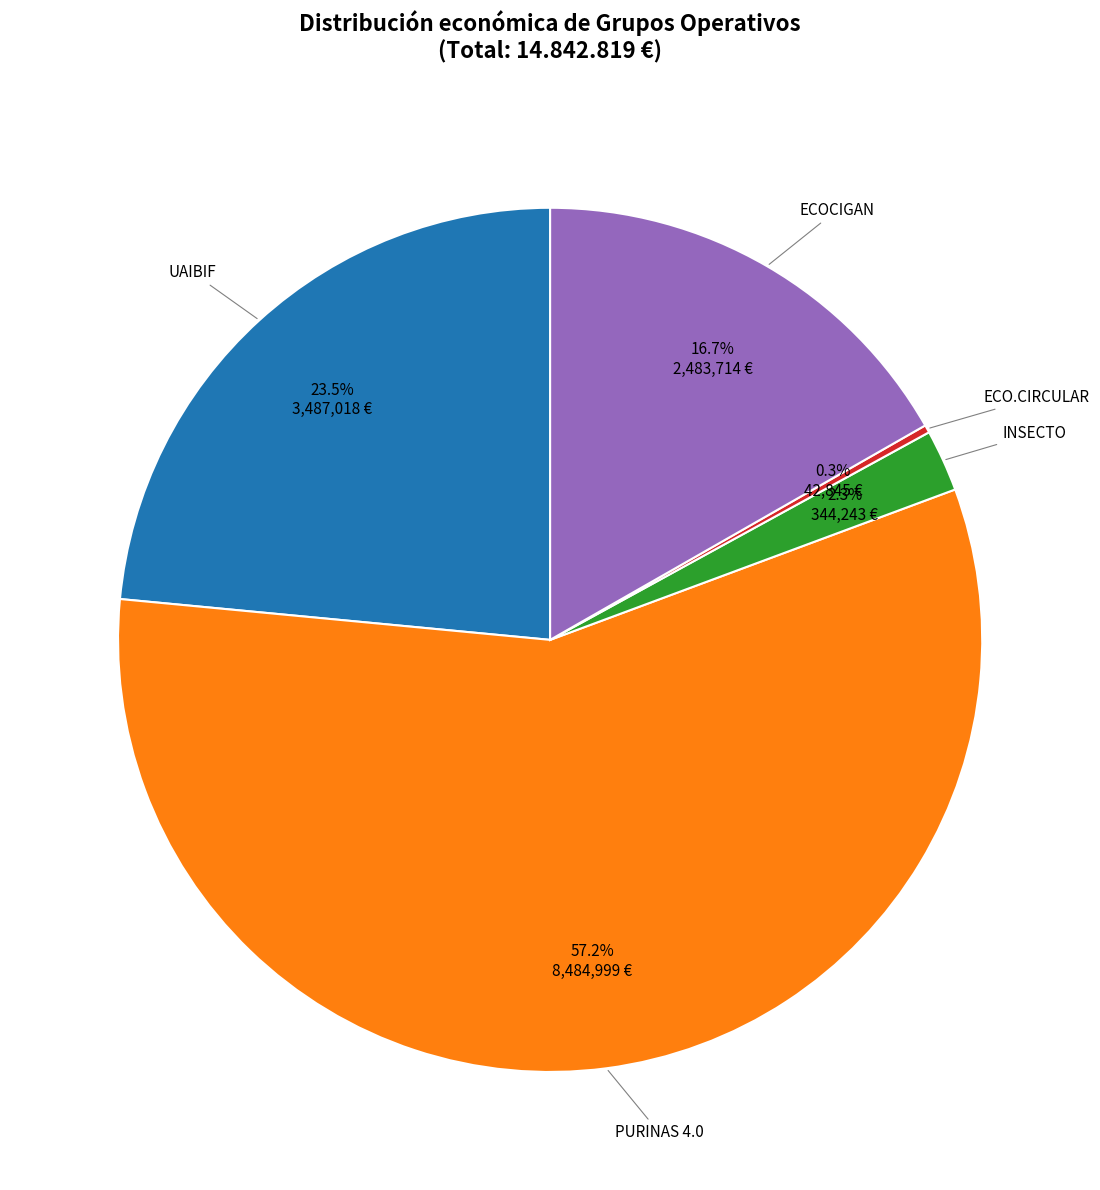

Does any single category account for the majority?

Yes